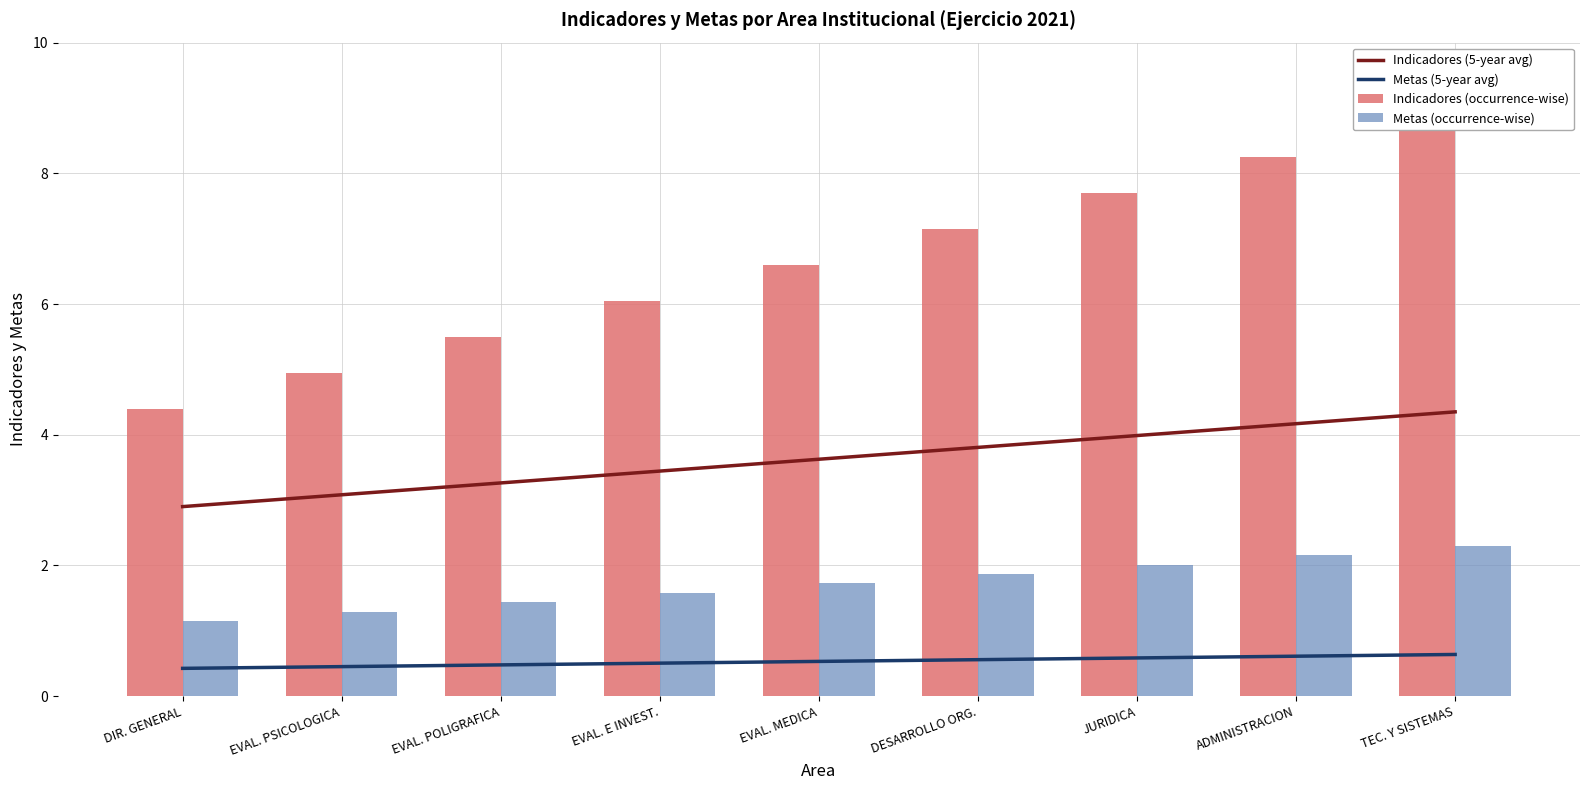

What position from the left is TEC. Y SISTEMAS?

9